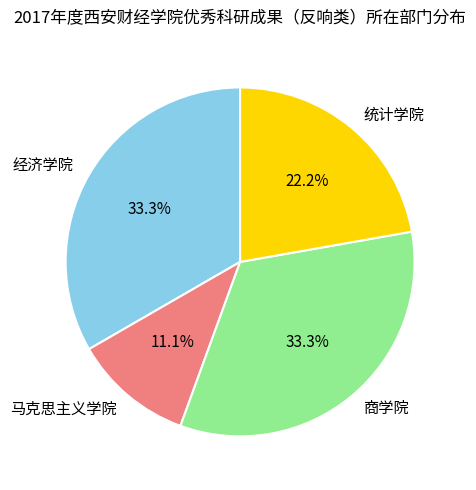

To the nearest percent, what is the average slice percentage?

25%